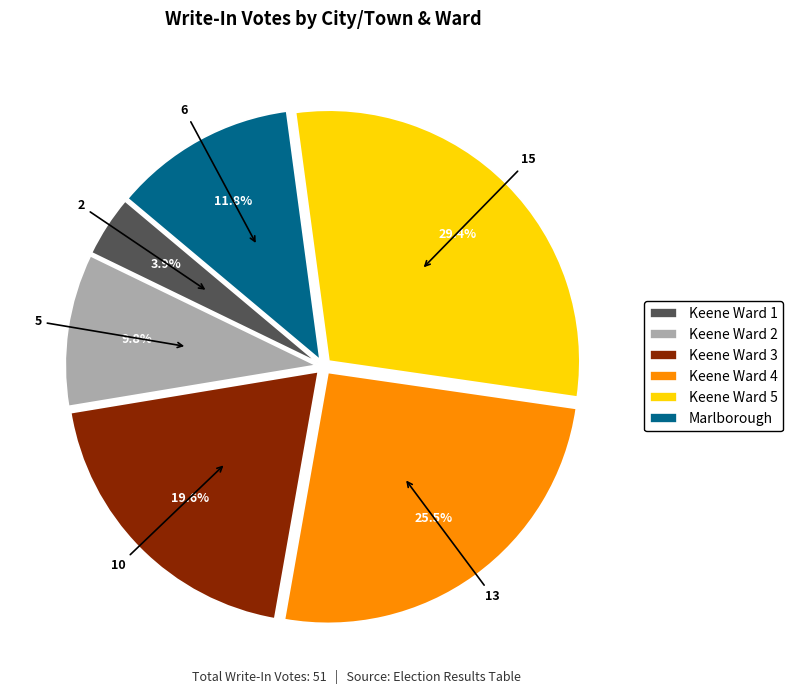

To the nearest percent, what is the difference between the Keene Ward 2 and Keene Ward 5 slice percentages?

20%